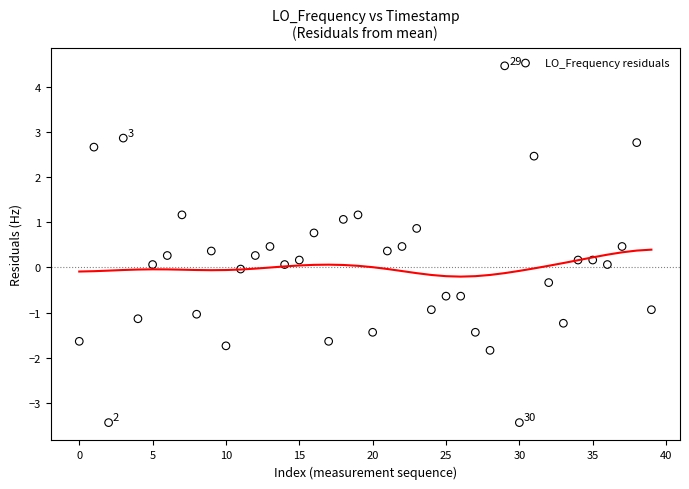

What is the range of Y values (max minus min)?

7.9